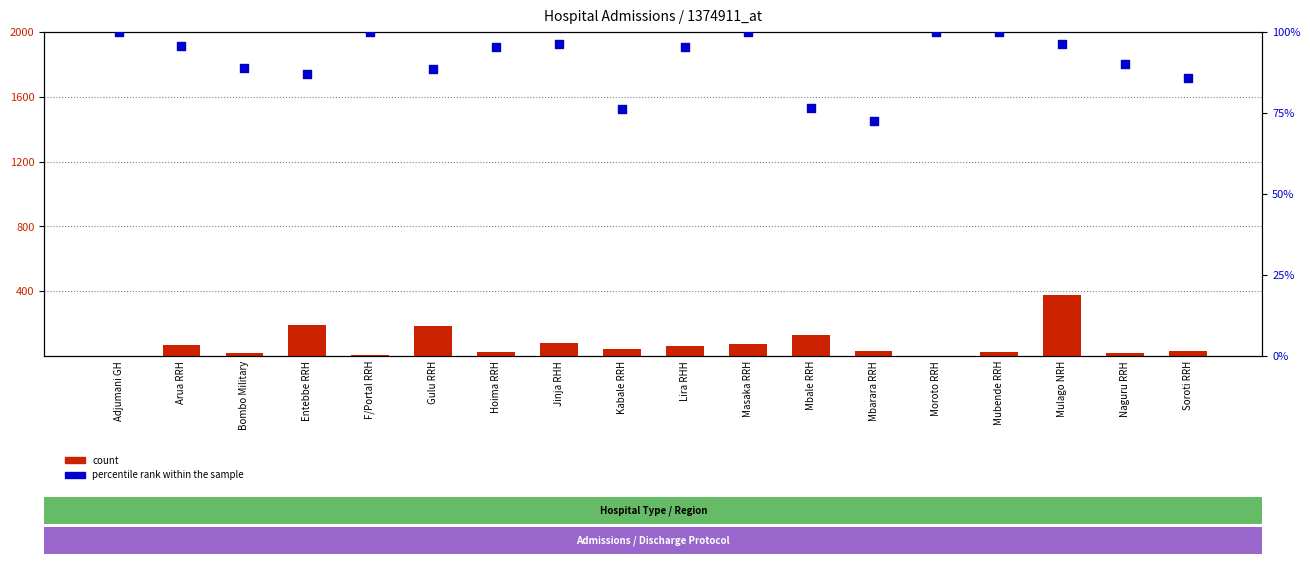

Which series reaches the minimum Y coordinate?

count